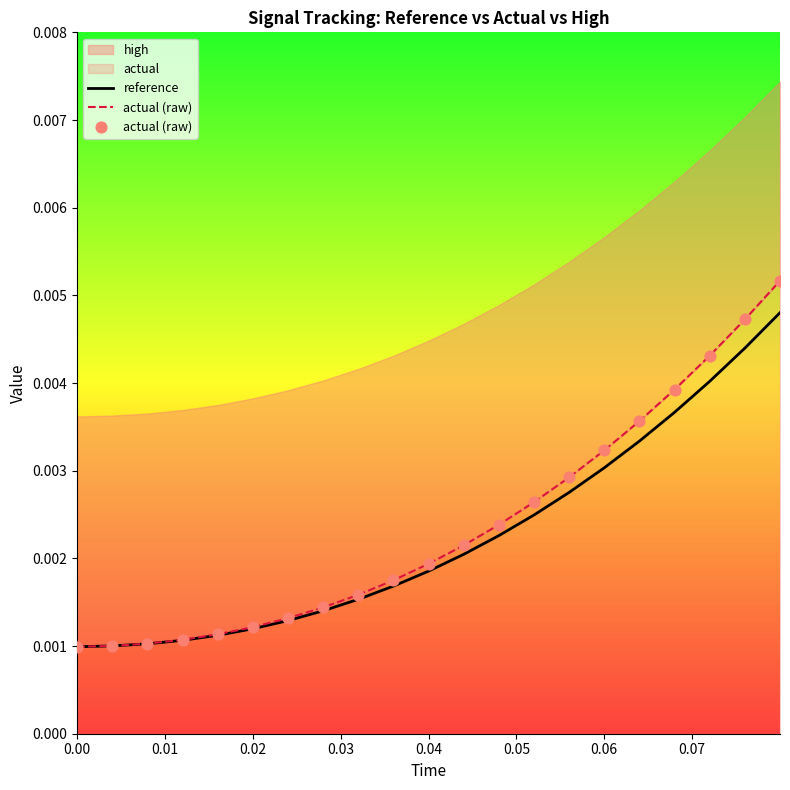

At how many categories does at least one series exceed 0?

21